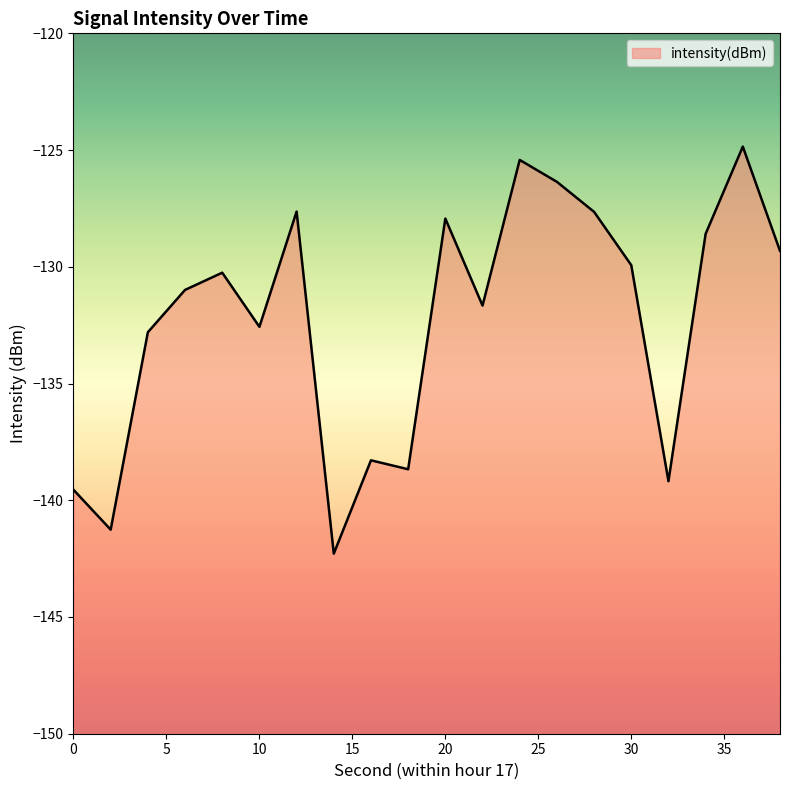

What is the average value?

-132.3